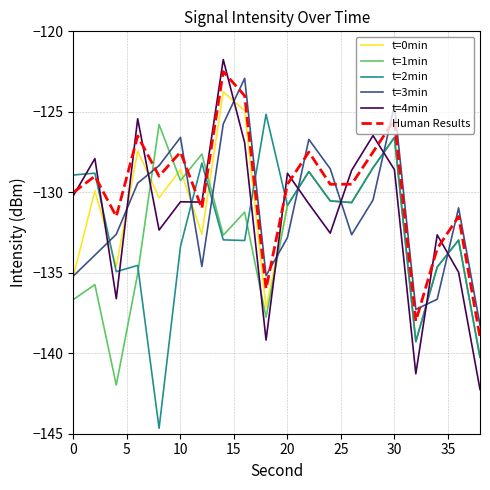

What are all the series names shown in the legend?

t=0min, t=1min, t=2min, t=3min, t=4min, Human Results